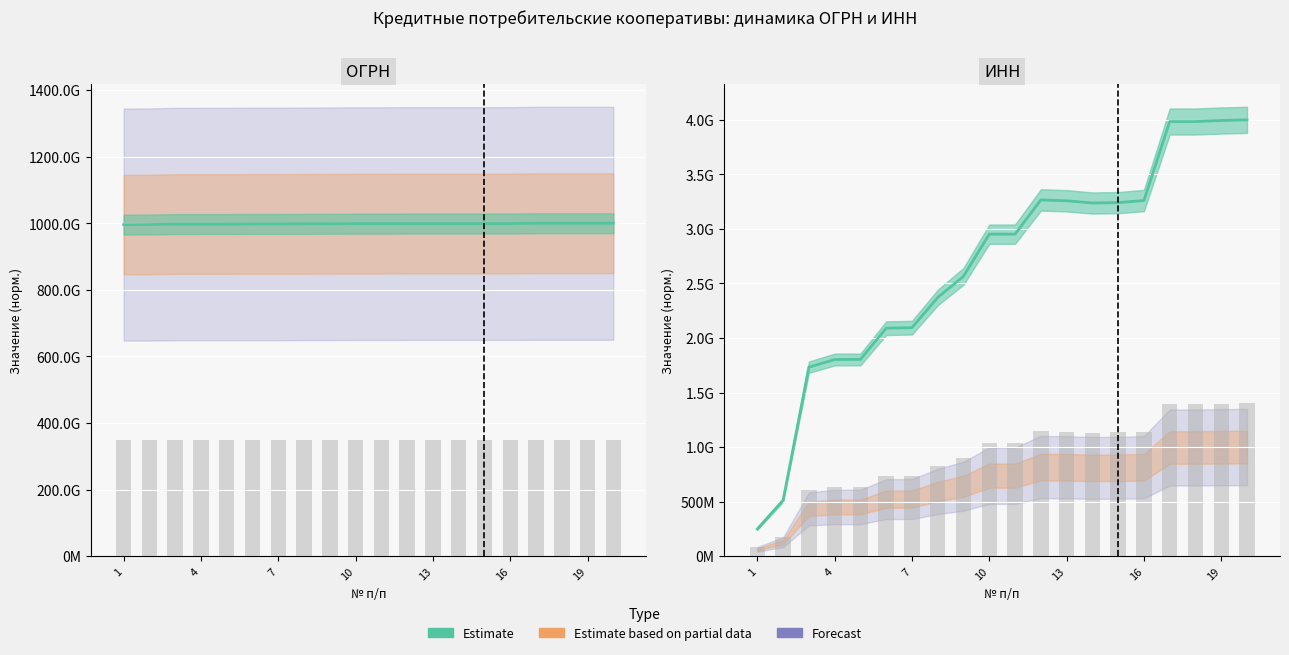

What is the average value of the ОГРН series?

998628517360.0